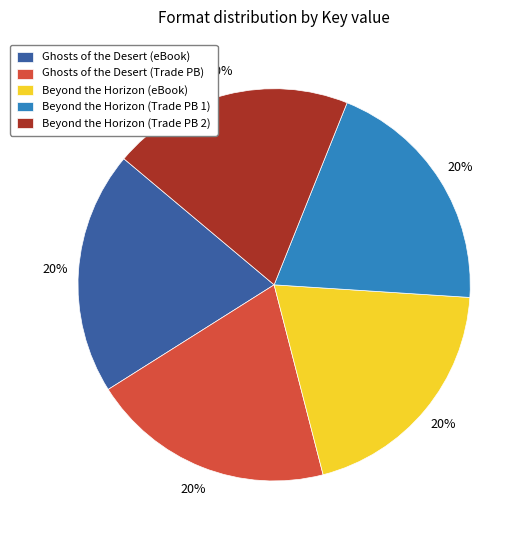

True or false: Ghosts of the Desert (eBook) accounts for 20% of the total.

True